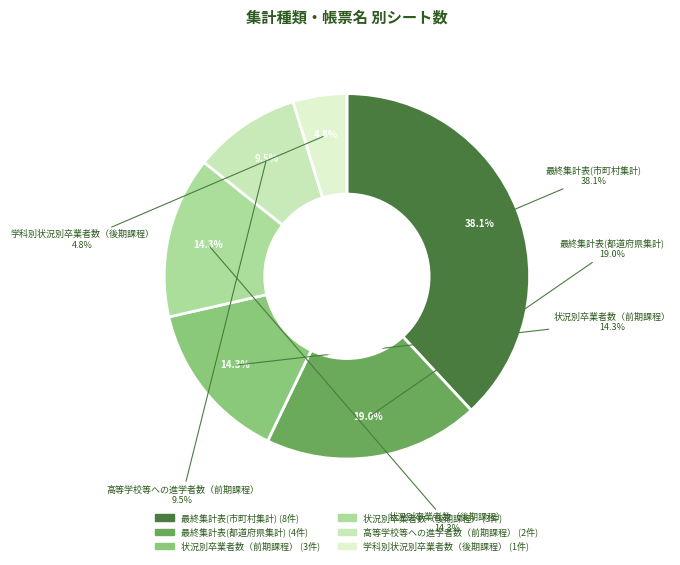

What is the smallest slice in the pie chart?

学科別状況別卒業者数（後期課程）